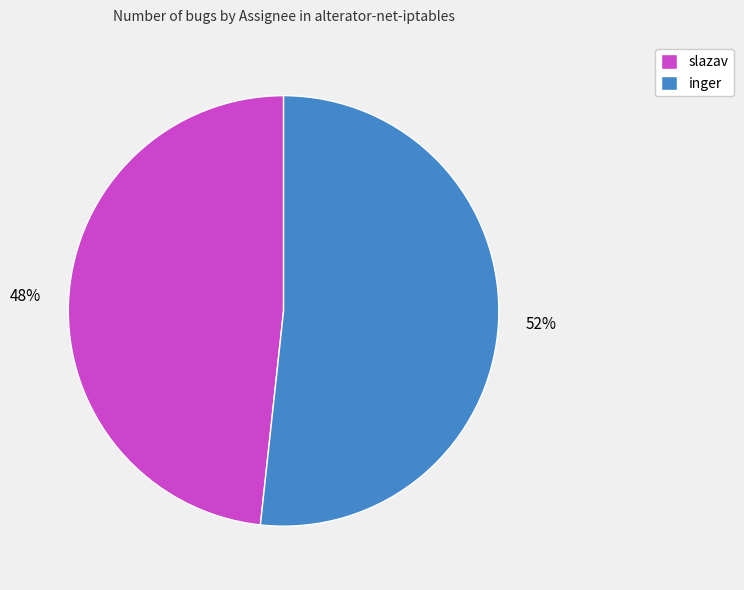

Is it true that inger is 52% of the pie?

True